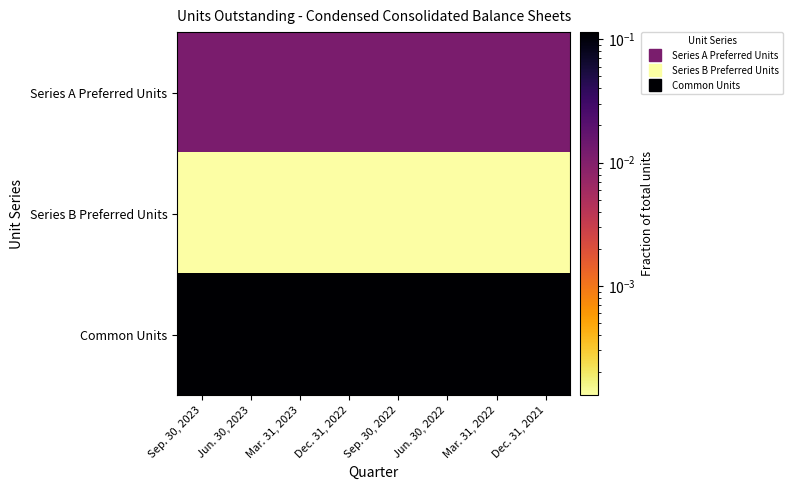

What is the maximum value shown in the chart?

0.1